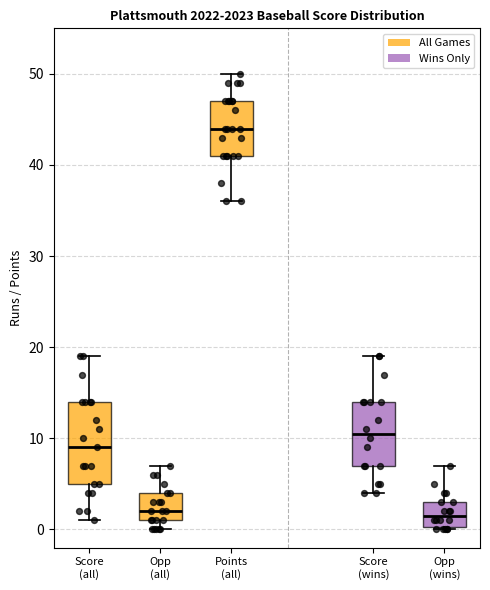

Reading left to right, read every box against the y-axis: the position of its median line, the range the box covers, and the ends of its whiskers. The values are not printed on the chart, so give them approximately, as read against the axis.

Score (all): median 9, box 5 to 14, whiskers 1 to 19
Opp (all): median 2, box 1 to 4, whiskers 0 to 7
Points (all): median 44, box 41 to 47, whiskers 36 to 50
Score (wins): median 11, box 7 to 14, whiskers 4 to 19
Opp (wins): median 2, box 0 to 3, whiskers 0 to 7